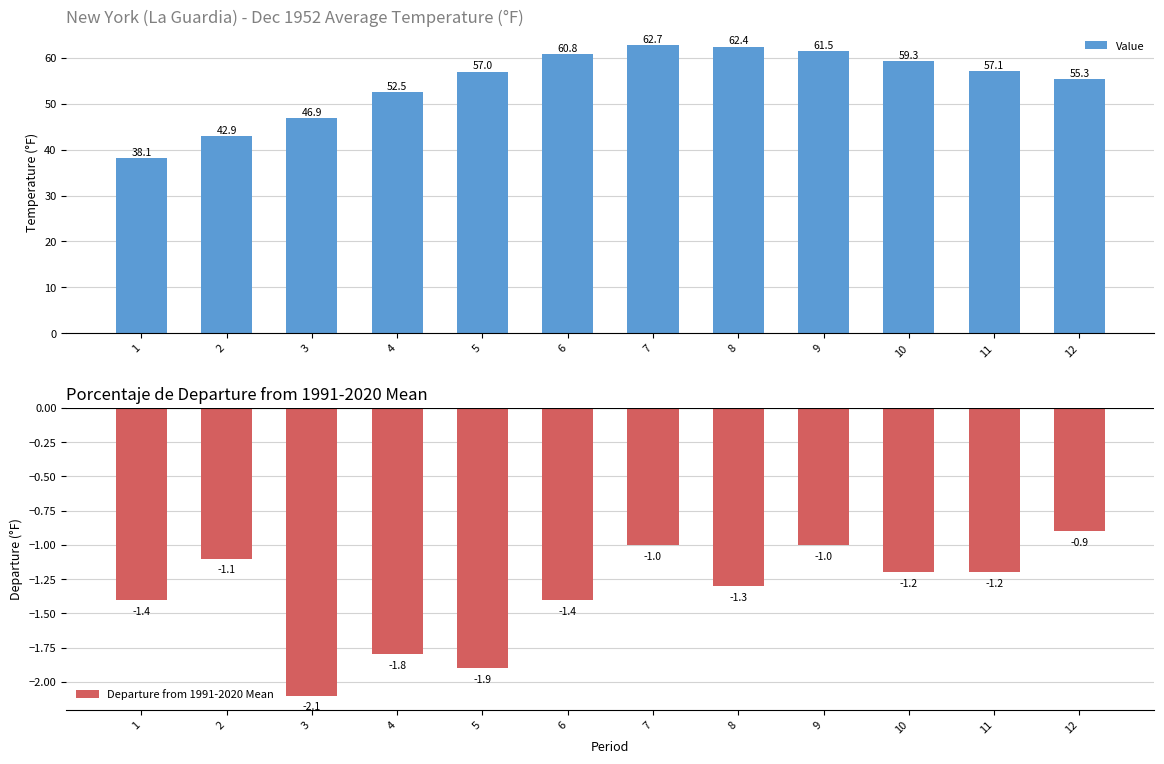

Are the bars horizontal?

No